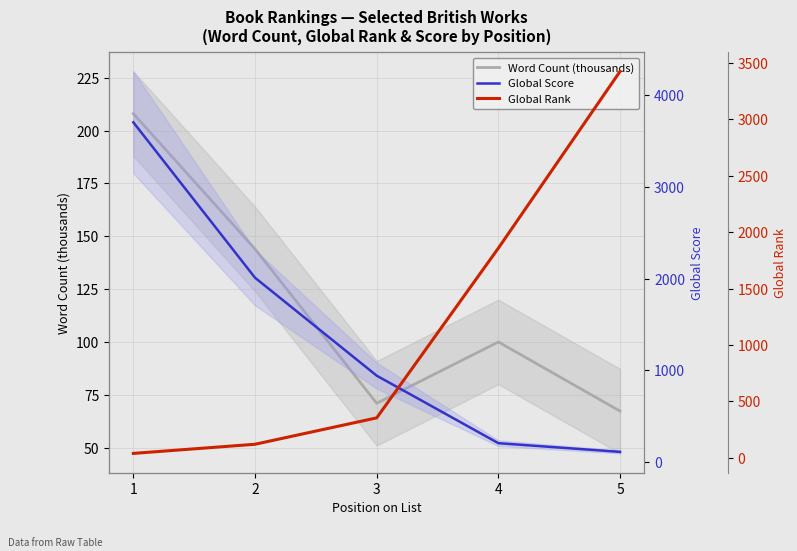

What is the value of the Global Rank point at the 3rd from the left?

353.0